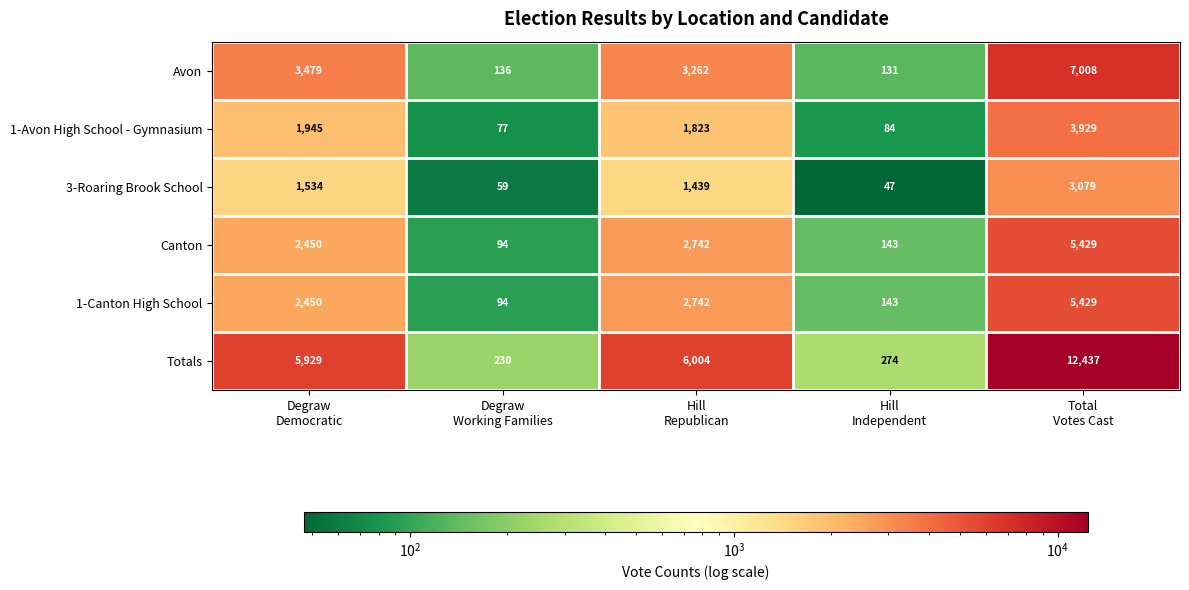

Which label corresponds to the smallest value in the chart?

Hill
Independent